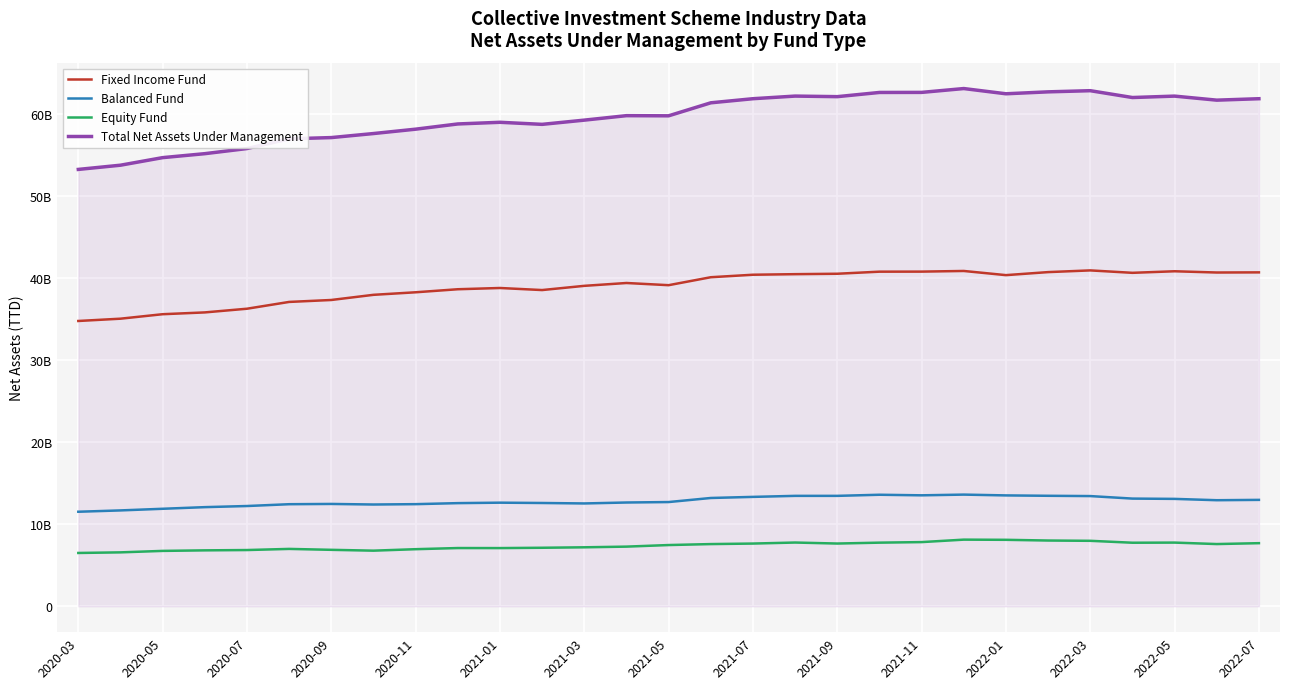

Is this an area chart (filled region under the line)?

Yes